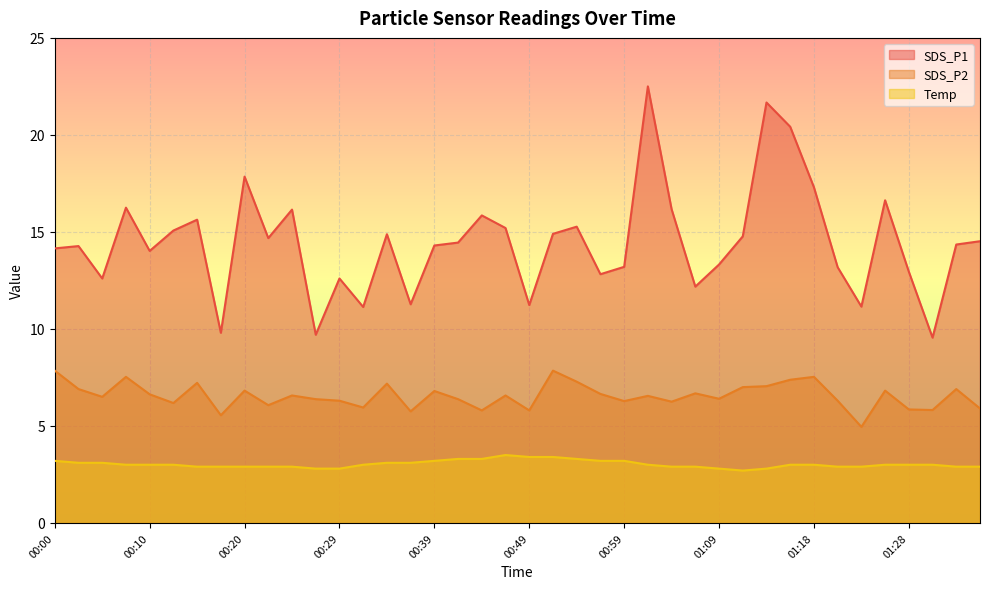

The SDS_P2 series shows 10.0 at 00:20. True or false?

False